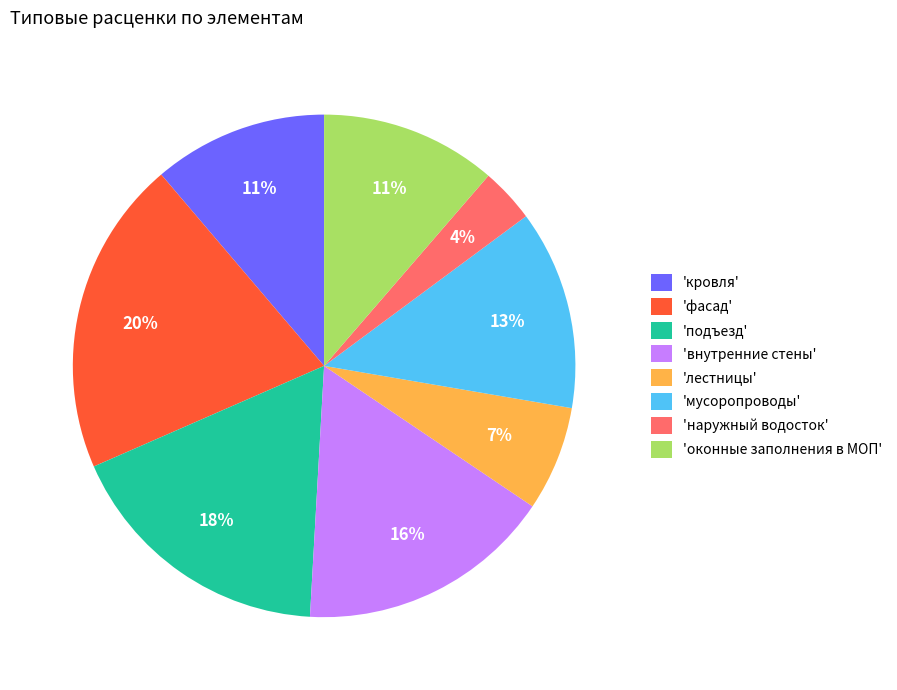

Which slice is the smallest?

'наружный водосток'